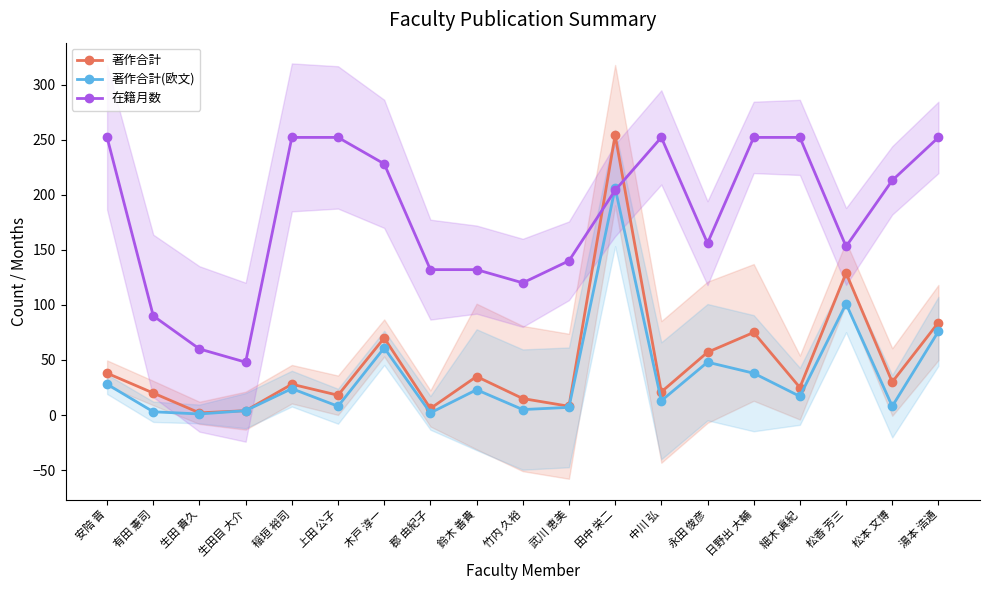

Reading left to right, extract all data points from this chart.

著作合計: 安陪 晋=38	有田 憲司=20	生田 貴久=2	生田目 大介=4	稲垣 裕司=28	上田 公子=18	木戸 淳一=70	郡 由紀子=6	鈴木 善貴=35	竹内 久裕=15	武川 恵美=8	田中 栄二=254	中川 弘=21	永田 俊彦=57	日野出 大輔=75	細木 眞紀=25	松香 芳三=129	松本 文博=30	湯本 浩通=84
著作合計(欧文): 安陪 晋=28	有田 憲司=3	生田 貴久=1	生田目 大介=4	稲垣 裕司=24	上田 公子=8	木戸 淳一=61	郡 由紀子=2	鈴木 善貴=23	竹内 久裕=5	武川 恵美=7	田中 栄二=206	中川 弘=13	永田 俊彦=48	日野出 大輔=38	細木 眞紀=17	松香 芳三=101	松本 文博=8	湯本 浩通=76
在籍月数: 安陪 晋=252	有田 憲司=90	生田 貴久=60	生田目 大介=48	稲垣 裕司=252	上田 公子=252	木戸 淳一=228	郡 由紀子=132	鈴木 善貴=132	竹内 久裕=120	武川 恵美=140	田中 栄二=204	中川 弘=252	永田 俊彦=156	日野出 大輔=252	細木 眞紀=252	松香 芳三=153	松本 文博=213	湯本 浩通=252